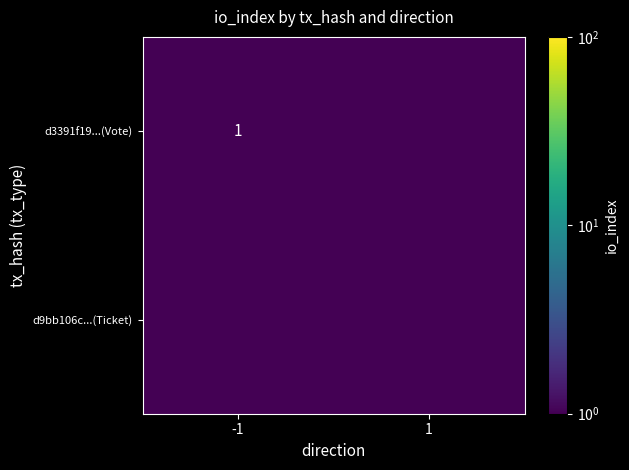

The value of d3391f19...(Vote) at -1 is 1.3. True or false?

False